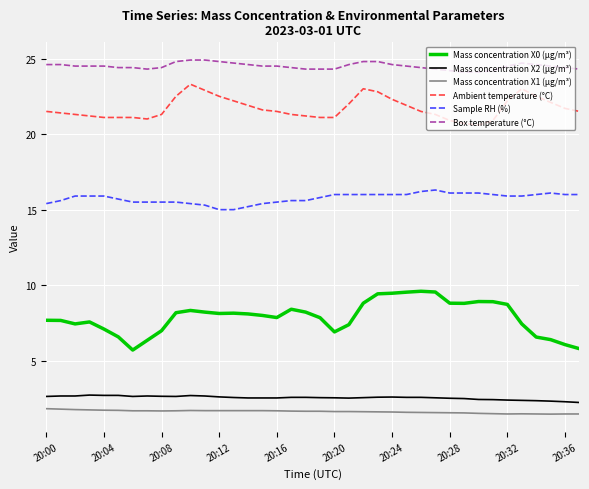

Which series has the largest total across all categories?

Box temperature (°C)